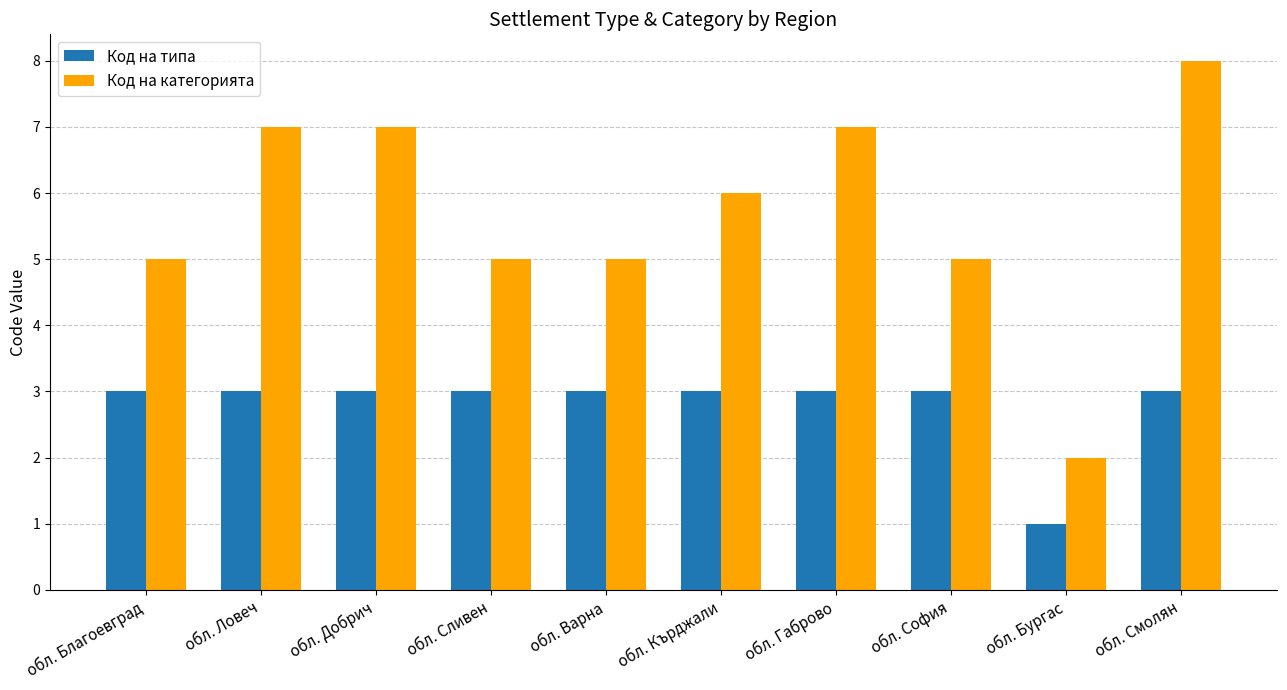

At which category is the sum across all series the highest?

обл. Смолян